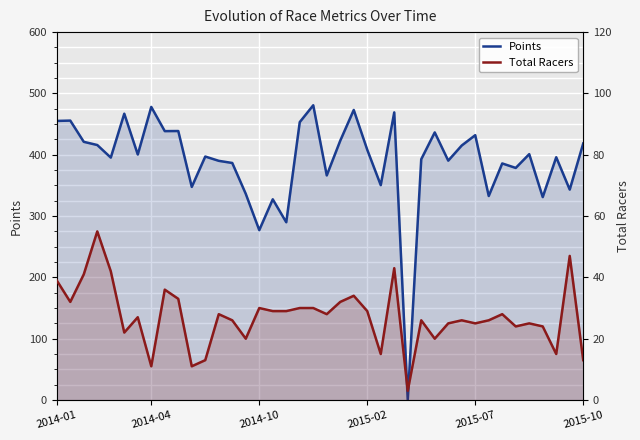

Which series has the largest total across all categories?

Points